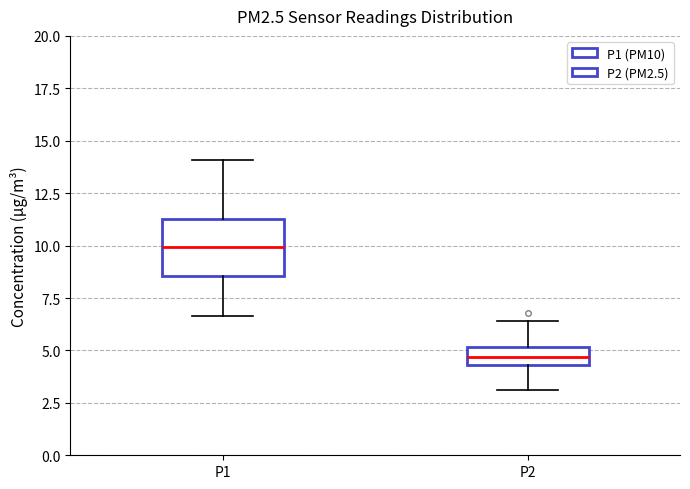

Where is the lower edge of the box for P2 on the y-axis? The values are not printed on the chart, so give them approximately, as read against the axis.

4.5